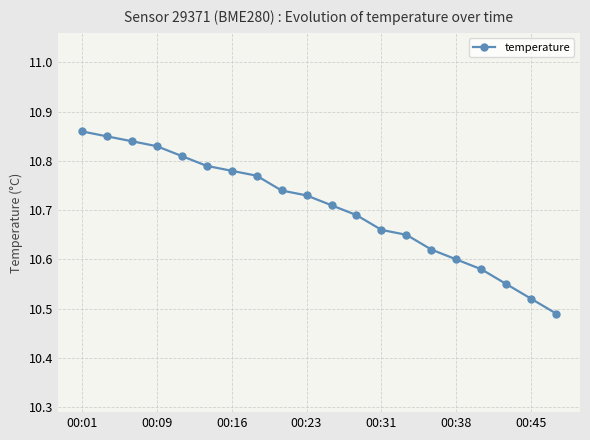

Count the values in the range 10 to 11.

20